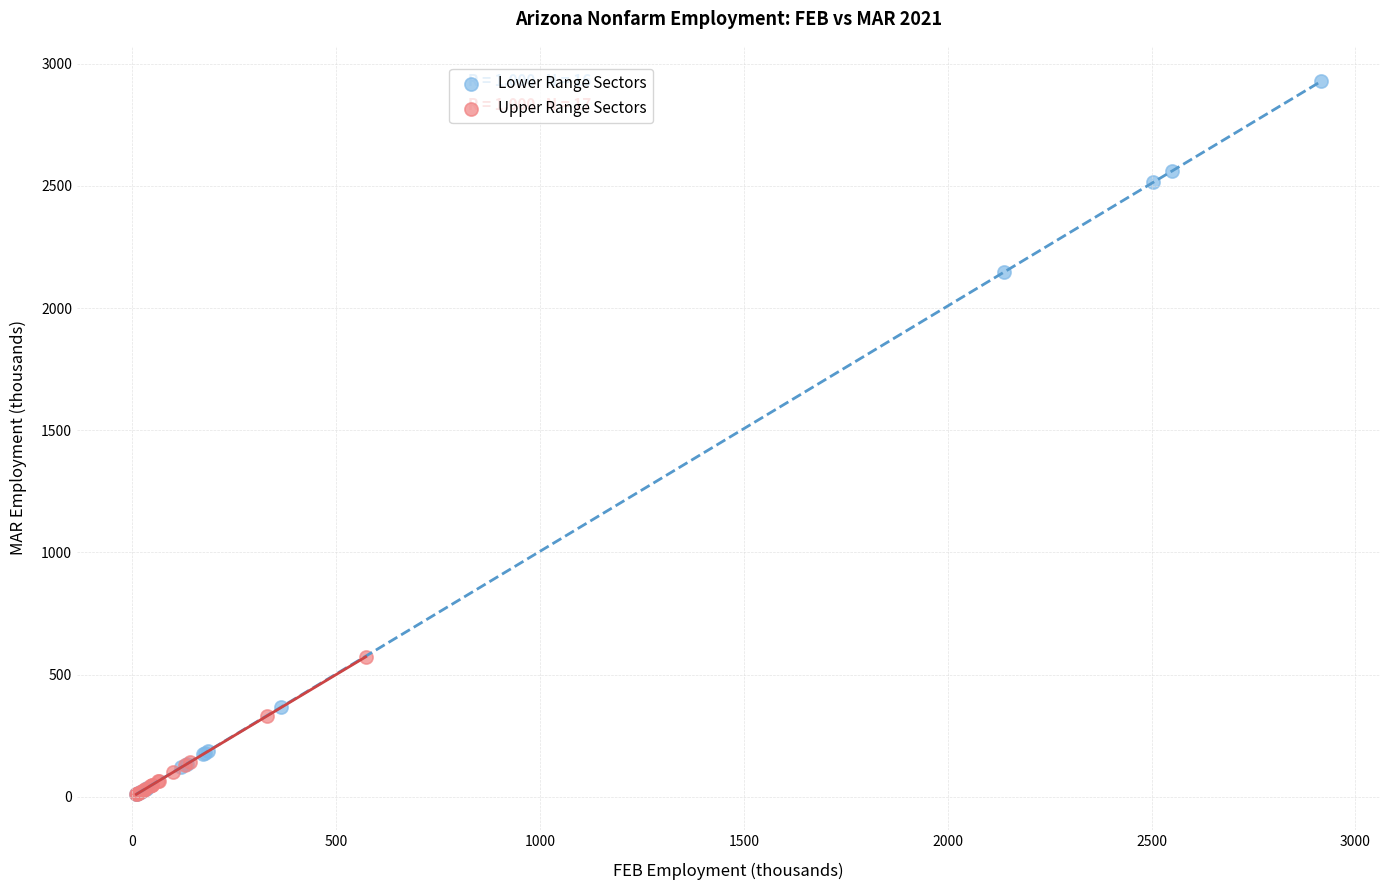

Which series has the widest spread of Y values?

Lower Range Sectors